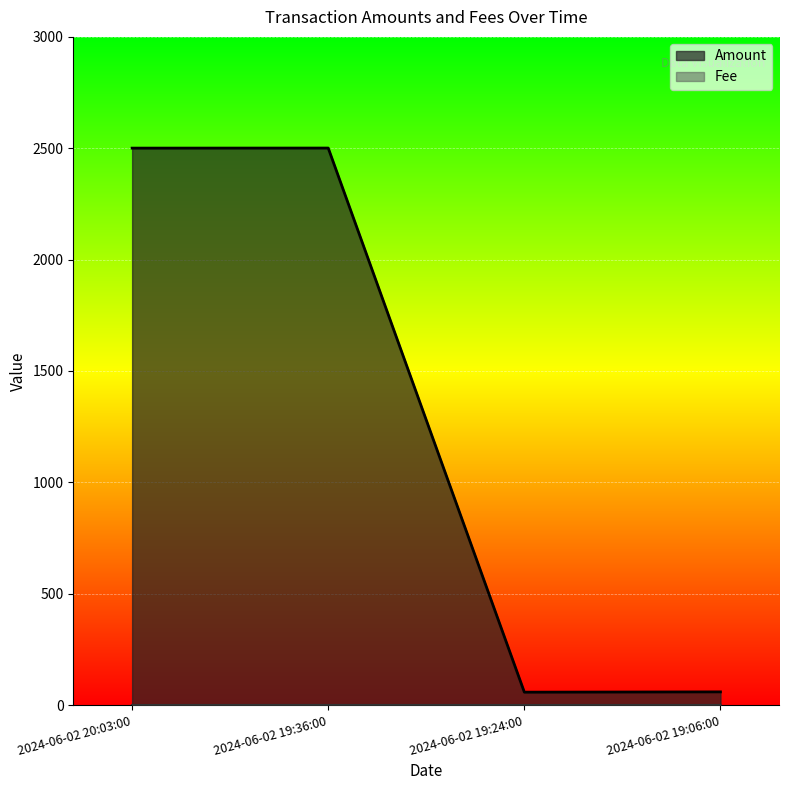

Which series has the widest spread of values?

Amount